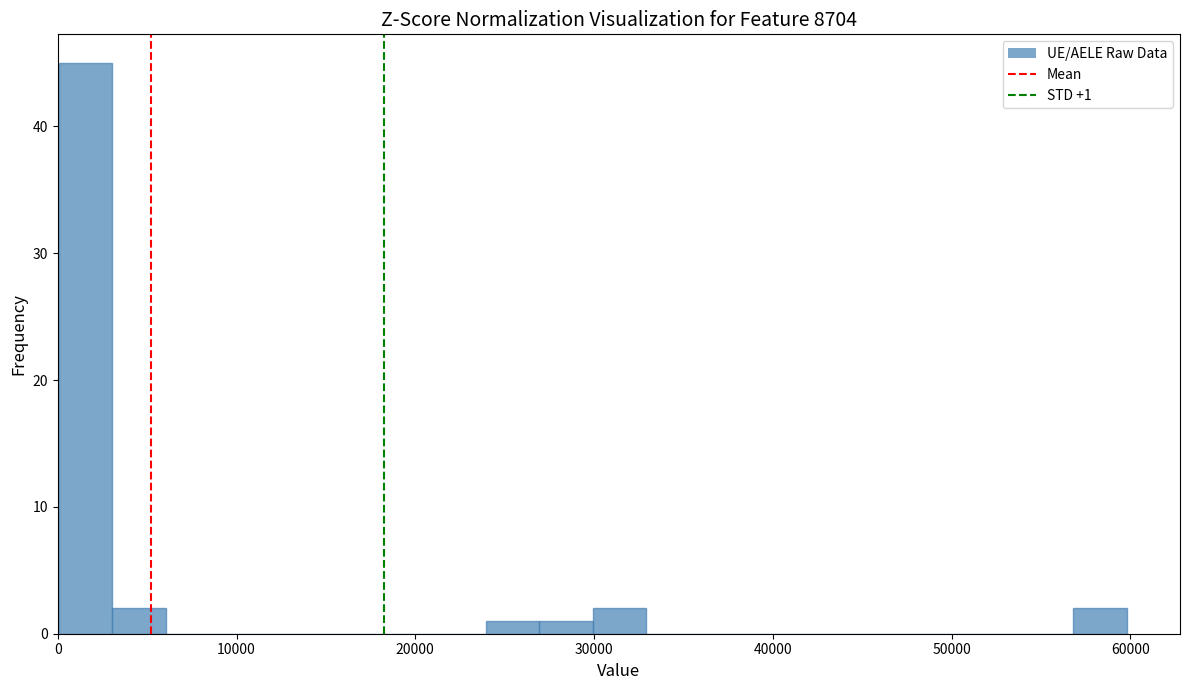

Read against the x-axis, roughly where is the centre of the tallest bar?

2000